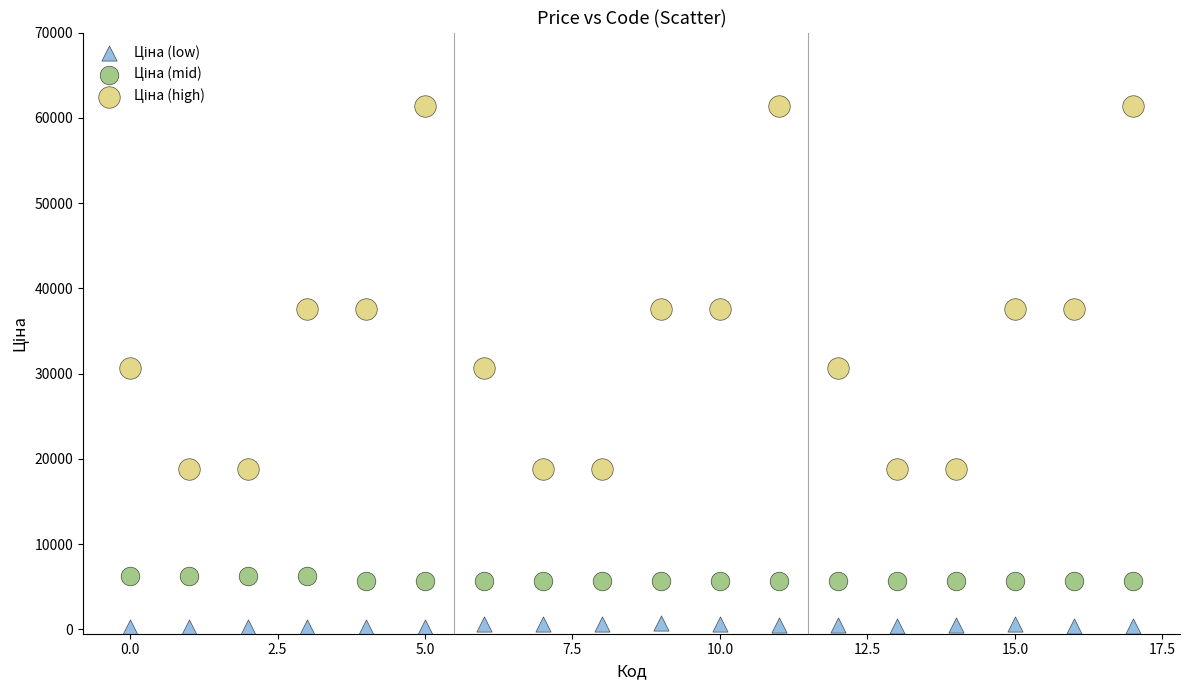

Across all data points, what is the range of Y values (max minus min)?

61124.0